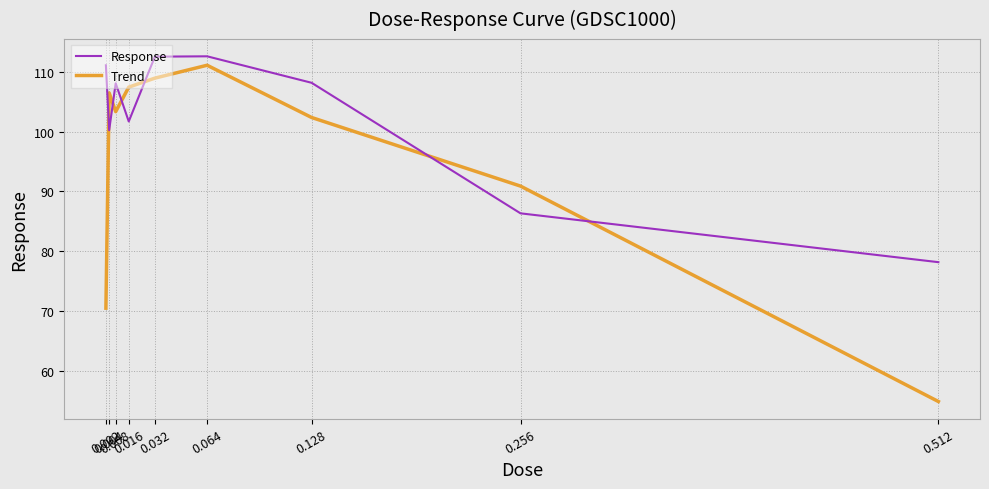

True or false: Trend and Response cross at least once.

True